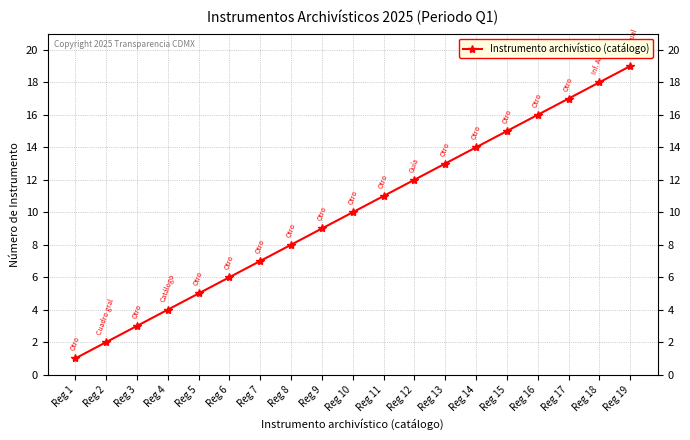

True or false: the data shows 6 at Reg 6.

True